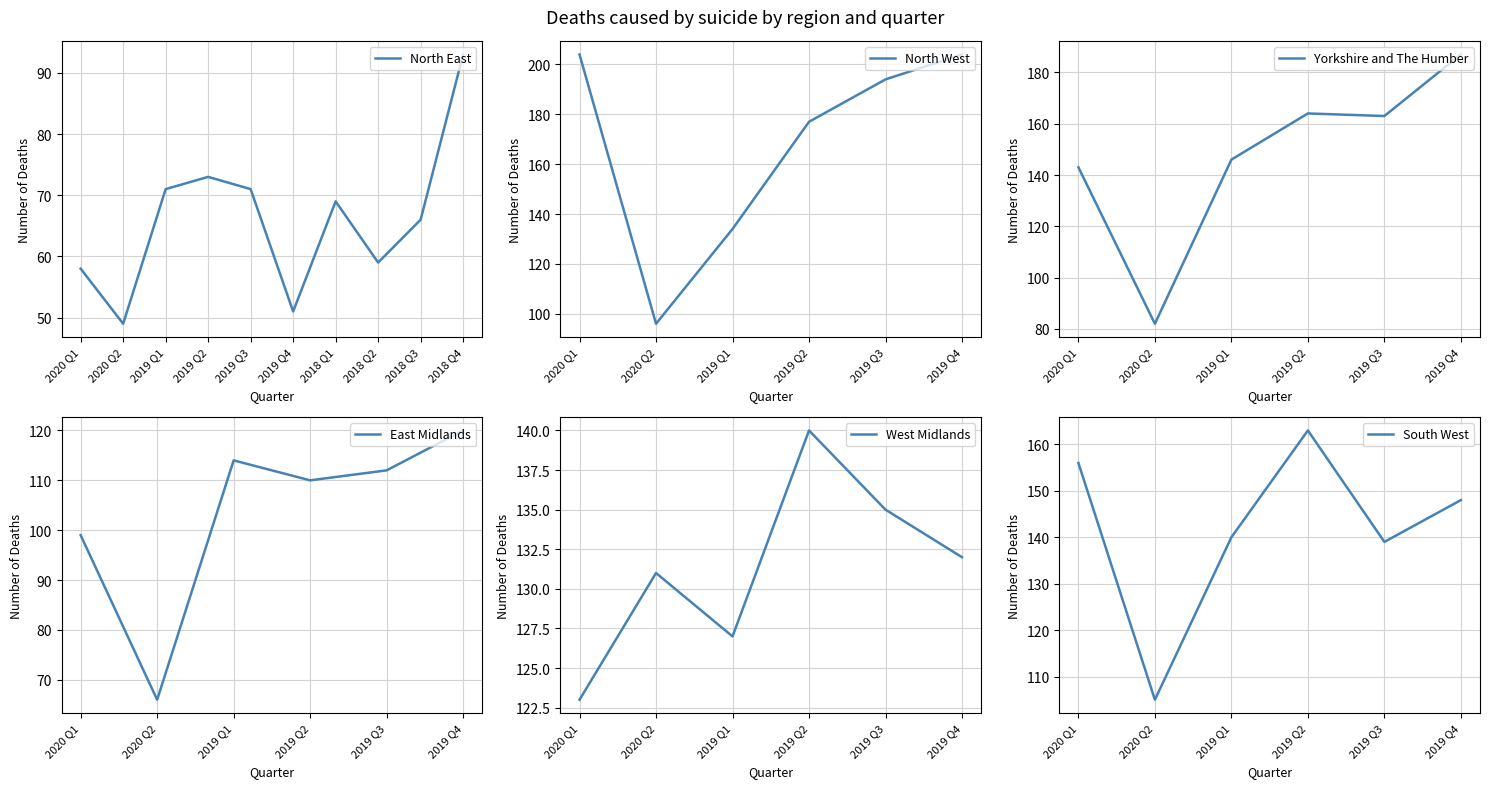

Which series has the largest range (max minus min)?

North West